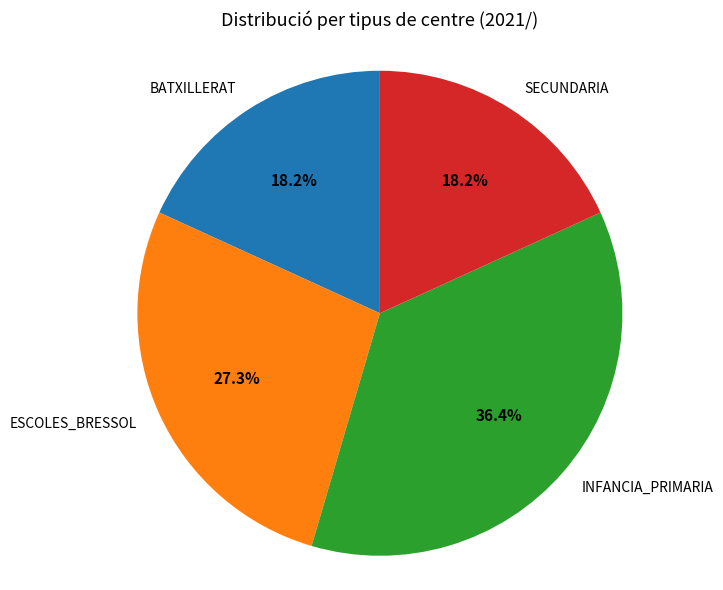

What portion of the pie excludes BATXILLERAT?

81.8%